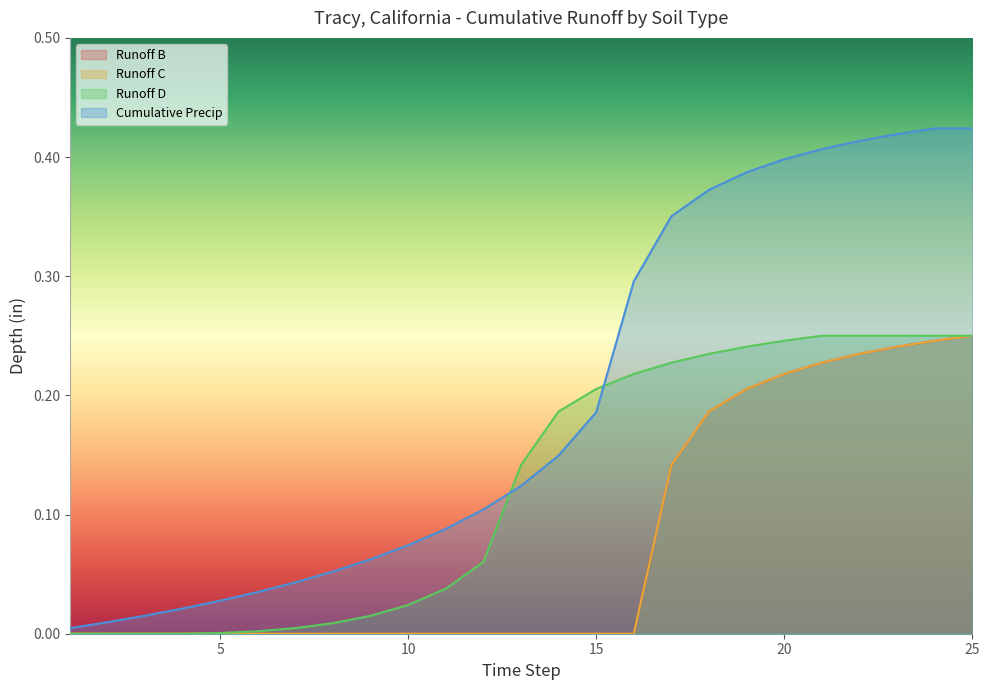

Reading left to right, what are all the values shown in this chart?

Runoff B: 0.0	0.0	0.0	0.0	0.0	0.0	0.0	0.0	0.0	0.0	0.0	0.0	0.0	0.0	0.0	0.0	0.1	0.2	0.2	0.2	0.2	0.2	0.2	0.2	0.3
Runoff C: 0.0	0.0	0.0	0.0	0.0	0.0	0.0	0.0	0.0	0.0	0.0	0.0	0.0	0.0	0.0	0.0	0.1	0.2	0.2	0.2	0.2	0.2	0.2	0.2	0.3
Runoff D: 0.0	0.0	0.0	0.0	0.0	0.0	0.0	0.0	0.0	0.0	0.0	0.1	0.1	0.2	0.2	0.2	0.2	0.2	0.2	0.2	0.3	0.3	0.3	0.3	0.3
Cumulative Precip: 0.0	0.0	0.0	0.0	0.0	0.0	0.0	0.1	0.1	0.1	0.1	0.1	0.1	0.1	0.2	0.3	0.4	0.4	0.4	0.4	0.4	0.4	0.4	0.4	0.4